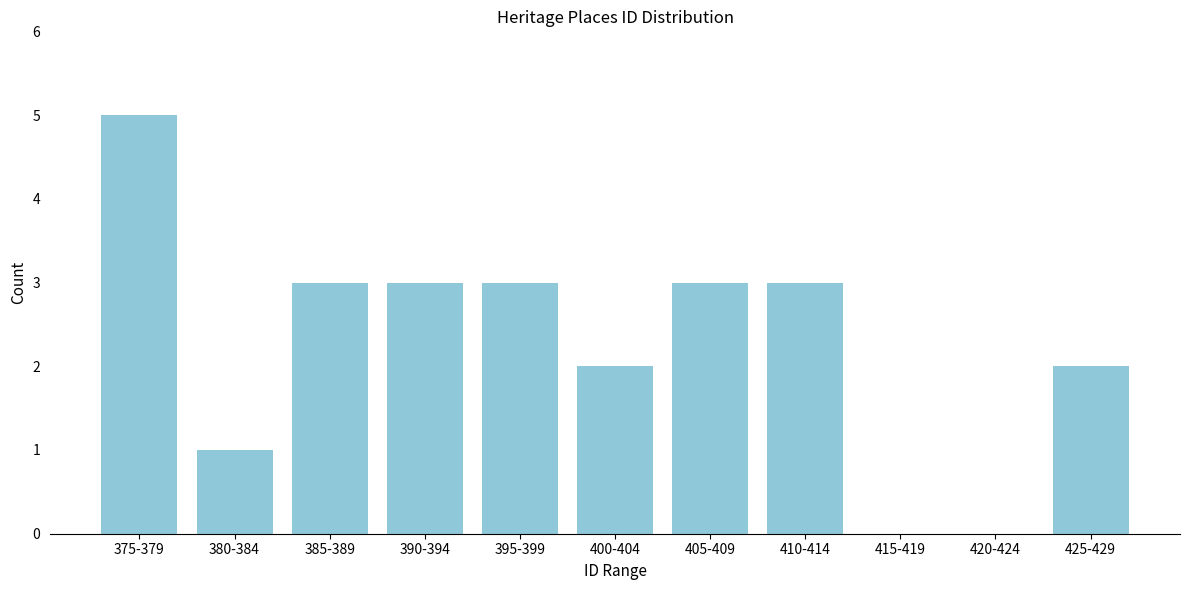

Reading left to right, list all the values displayed in this chart.

375-379=5	380-384=1	385-389=3	390-394=3	395-399=3	400-404=2	405-409=3	410-414=3	415-419=0	420-424=0	425-429=2